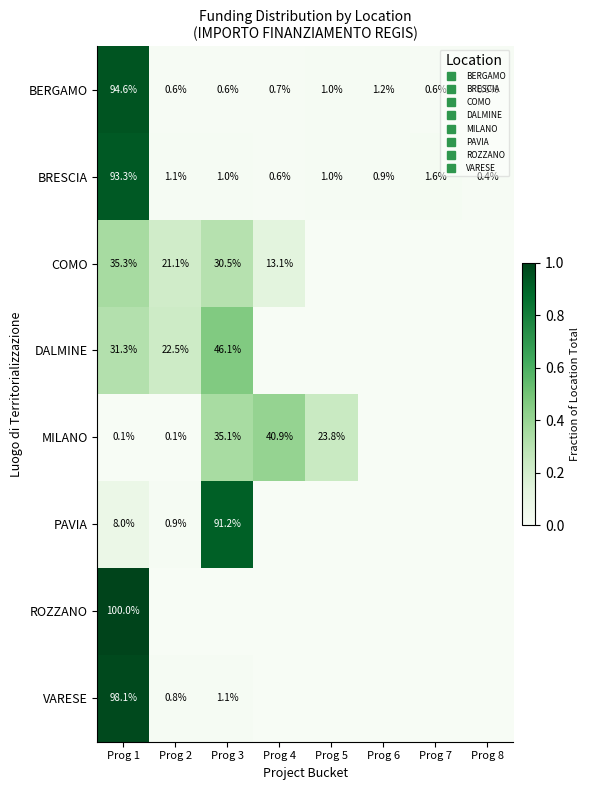

What is the difference between the maximum and minimum values in the COMO series?

0.4